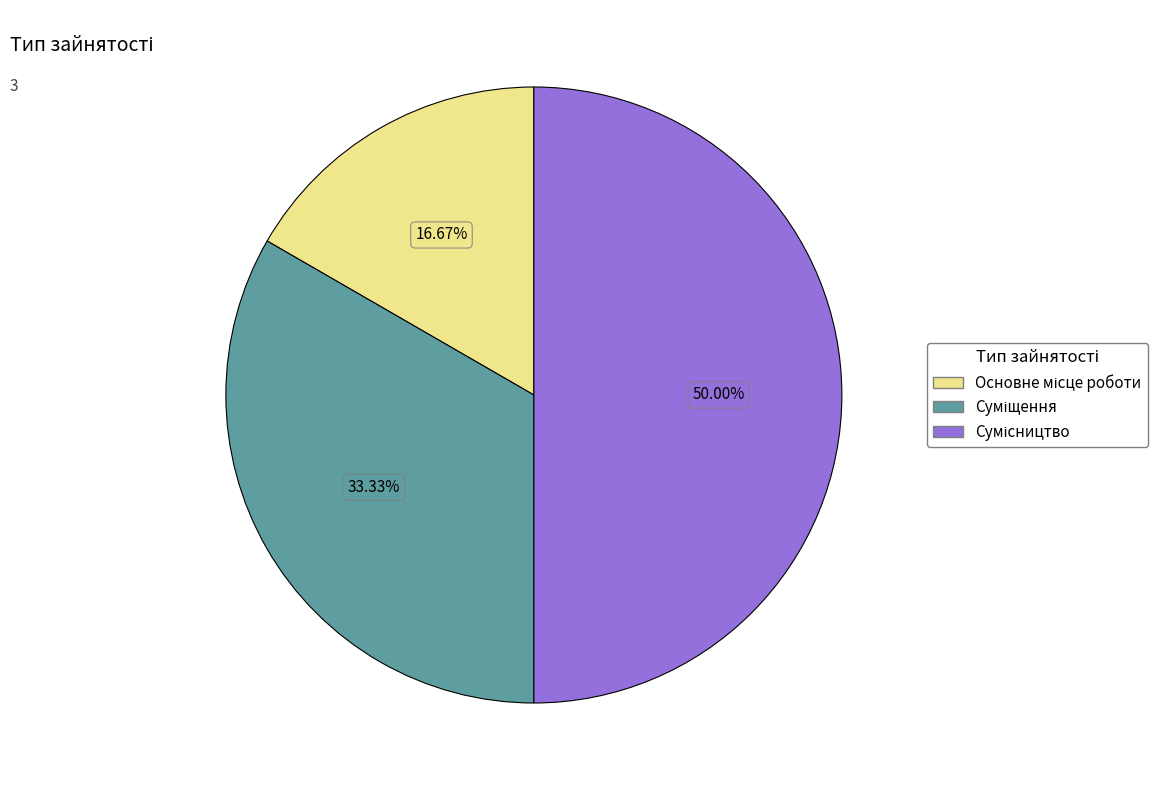

To the nearest percent, what portion does Основне місце роботи represent?

17%